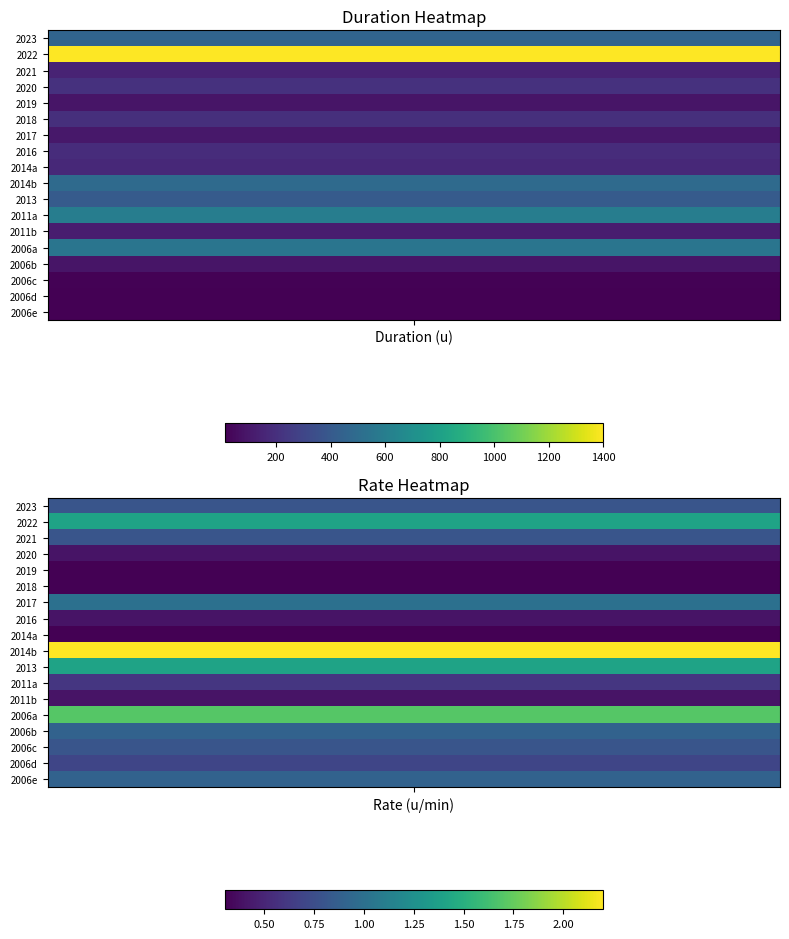

Is it true that 2011b equals 0.4 at 1?

True